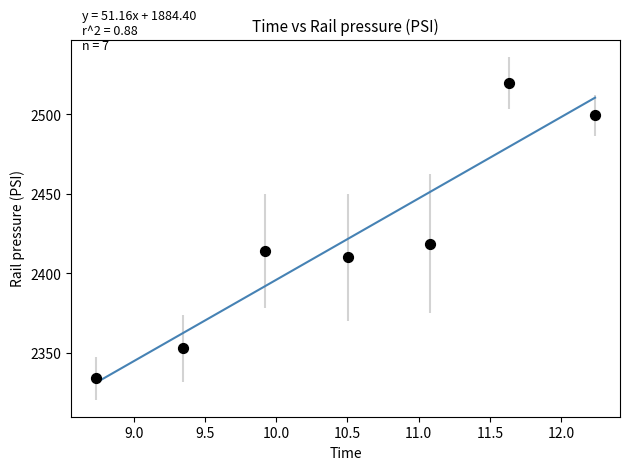

What Y value in the scatter plot is closest to 2426?

2418.6